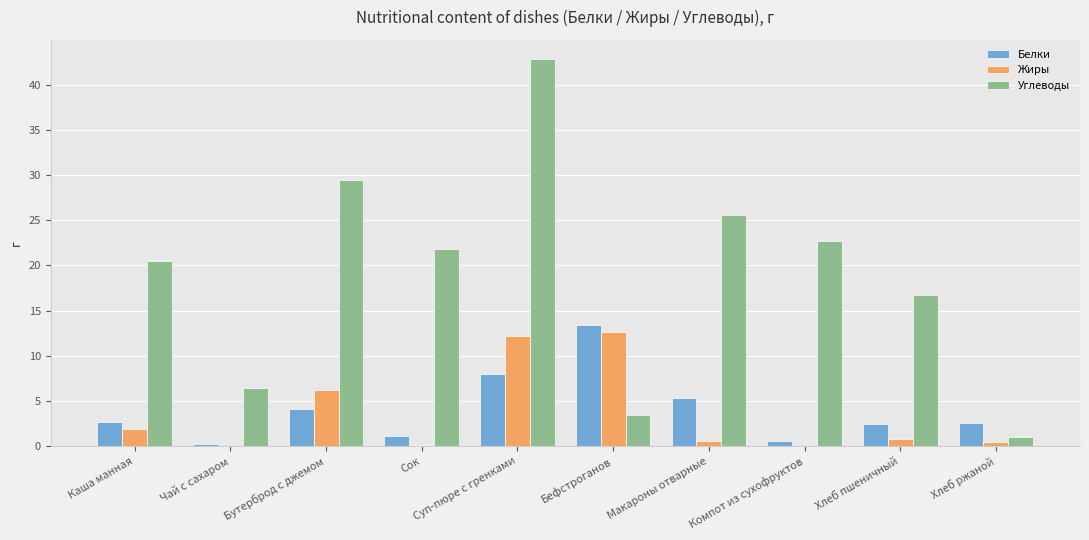

What is the sum of all Углеводы values?

190.4